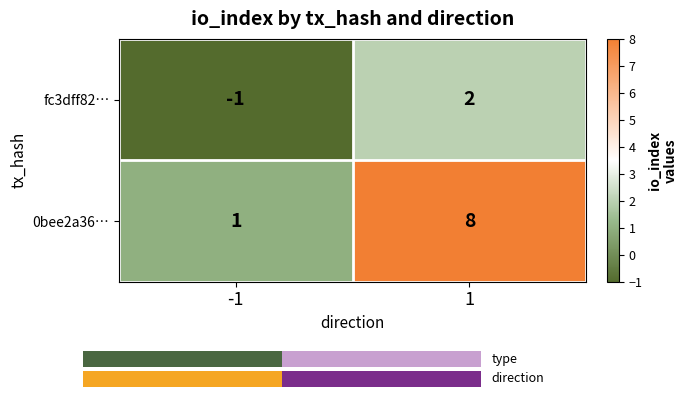

Which category has the highest value in the fc3dff82… series?

1